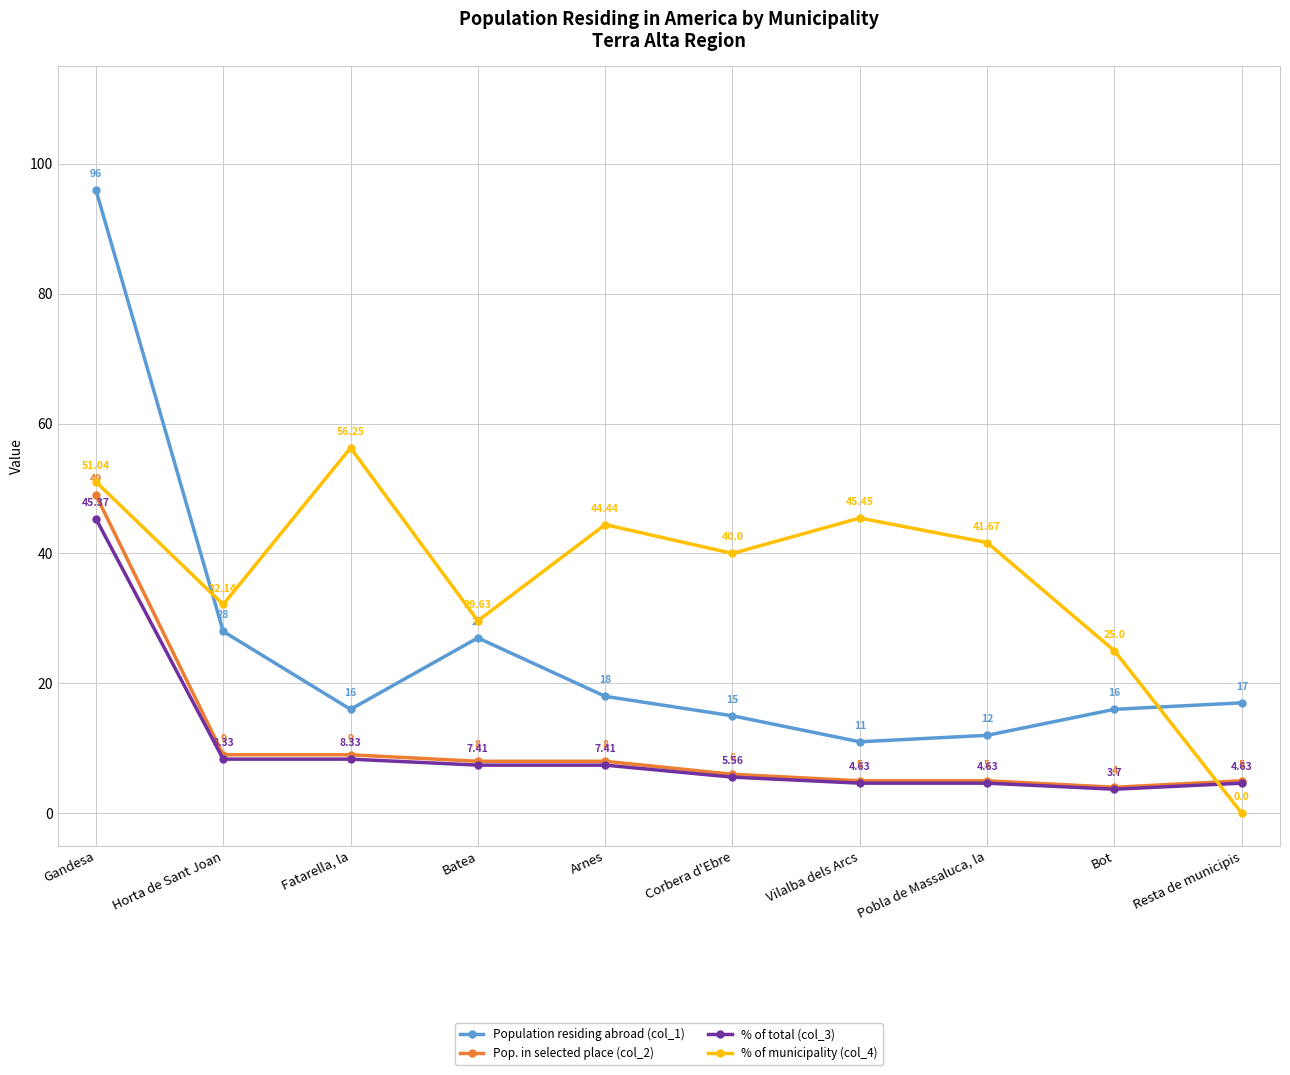

Does the chart have visible grid lines?

Yes